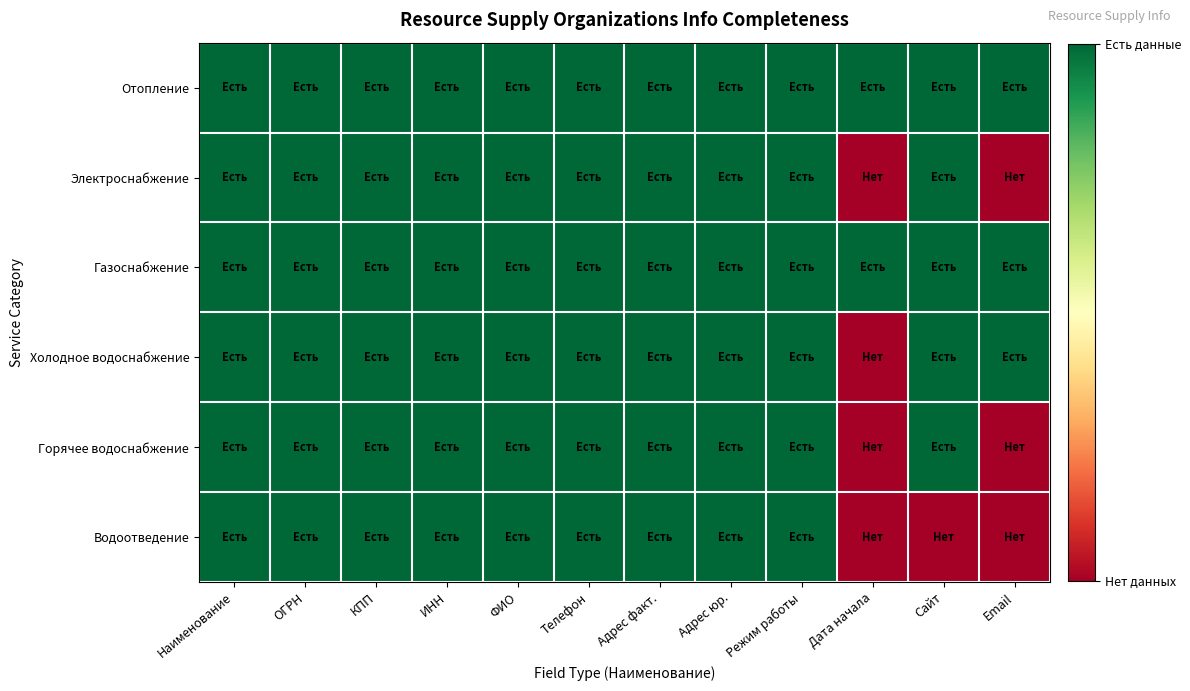

Reading left to right, transcribe all the data shown in this chart.

Отопление: Наименование=1	ОГРН=1	КПП=1	ИНН=1	ФИО=1	Телефон=1	Адрес факт.=1	Адрес юр.=1	Режим работы=1	Дата начала=1	Сайт=1	Email=1
Электроснабжение: Наименование=1	ОГРН=1	КПП=1	ИНН=1	ФИО=1	Телефон=1	Адрес факт.=1	Адрес юр.=1	Режим работы=1	Дата начала=0	Сайт=1	Email=0
Газоснабжение: Наименование=1	ОГРН=1	КПП=1	ИНН=1	ФИО=1	Телефон=1	Адрес факт.=1	Адрес юр.=1	Режим работы=1	Дата начала=1	Сайт=1	Email=1
Холодное водоснабжение: Наименование=1	ОГРН=1	КПП=1	ИНН=1	ФИО=1	Телефон=1	Адрес факт.=1	Адрес юр.=1	Режим работы=1	Дата начала=0	Сайт=1	Email=1
Горячее водоснабжение: Наименование=1	ОГРН=1	КПП=1	ИНН=1	ФИО=1	Телефон=1	Адрес факт.=1	Адрес юр.=1	Режим работы=1	Дата начала=0	Сайт=1	Email=0
Водоотведение: Наименование=1	ОГРН=1	КПП=1	ИНН=1	ФИО=1	Телефон=1	Адрес факт.=1	Адрес юр.=1	Режим работы=1	Дата начала=0	Сайт=0	Email=0